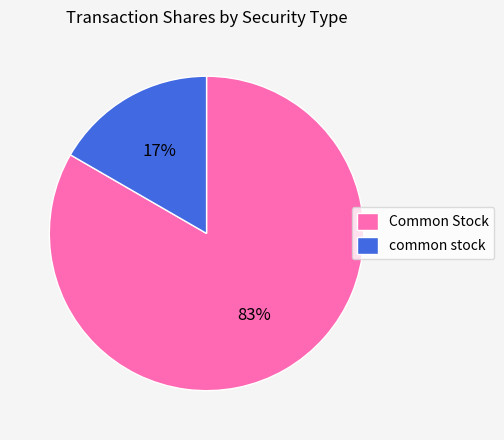

True or false: common stock accounts for 17% of the total.

True